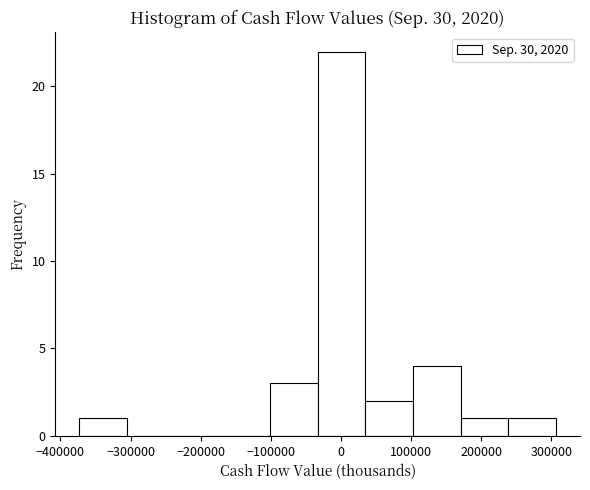

What is the height of the bar covering -100000 to -30000 on the x-axis? Neither the bar edges nor the heights are printed on the chart, so give them approximately, as read against the axes.

3